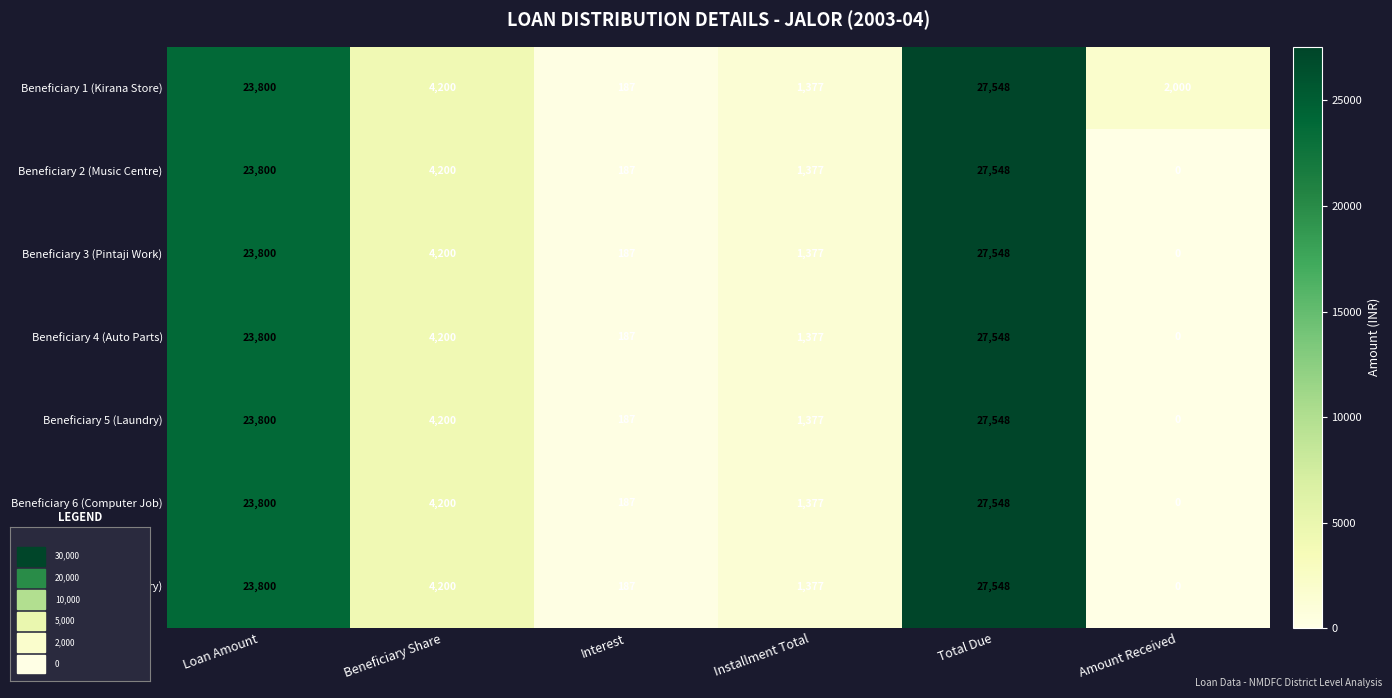

Which category has the highest value across all series?

Total Due